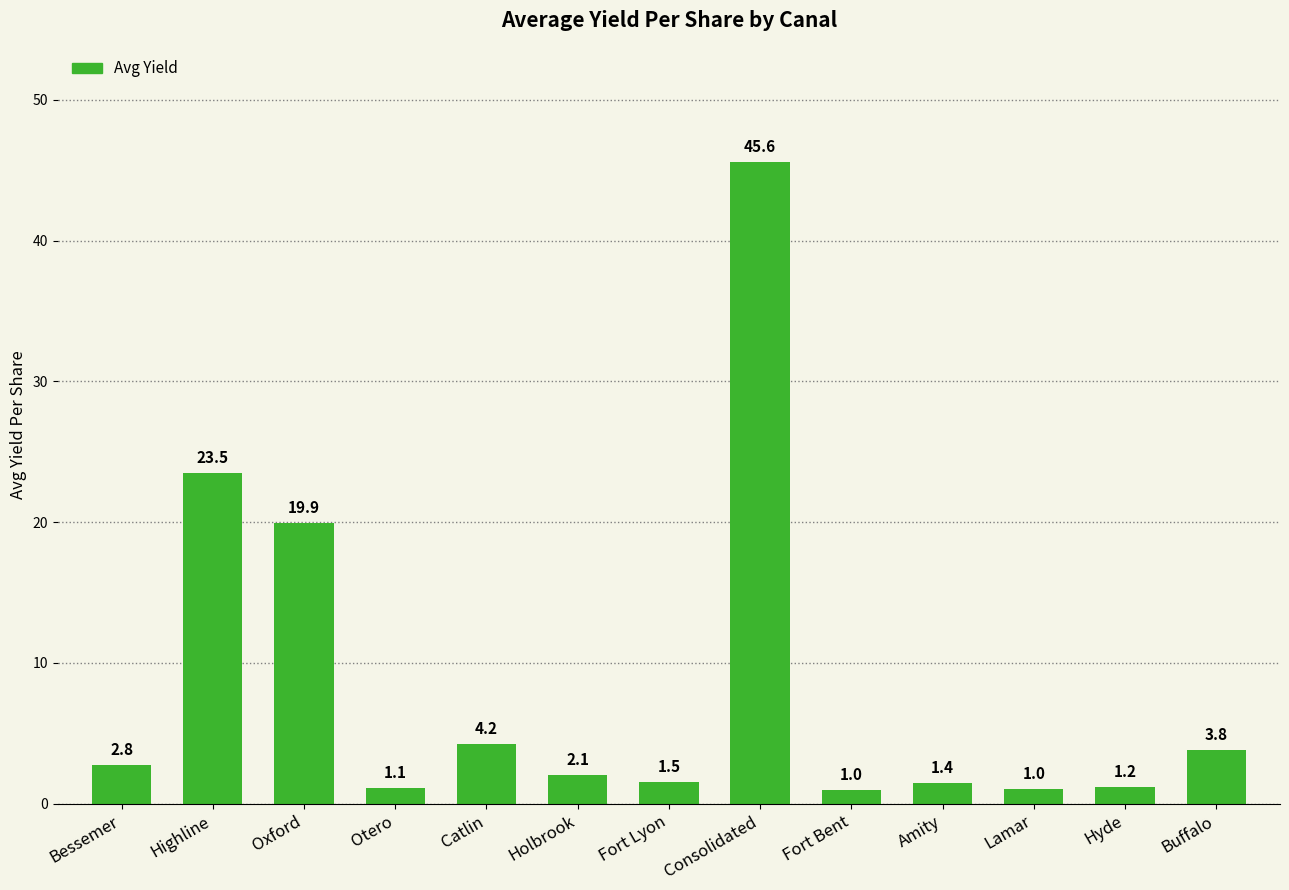

What is the difference between the maximum and minimum values?

44.6